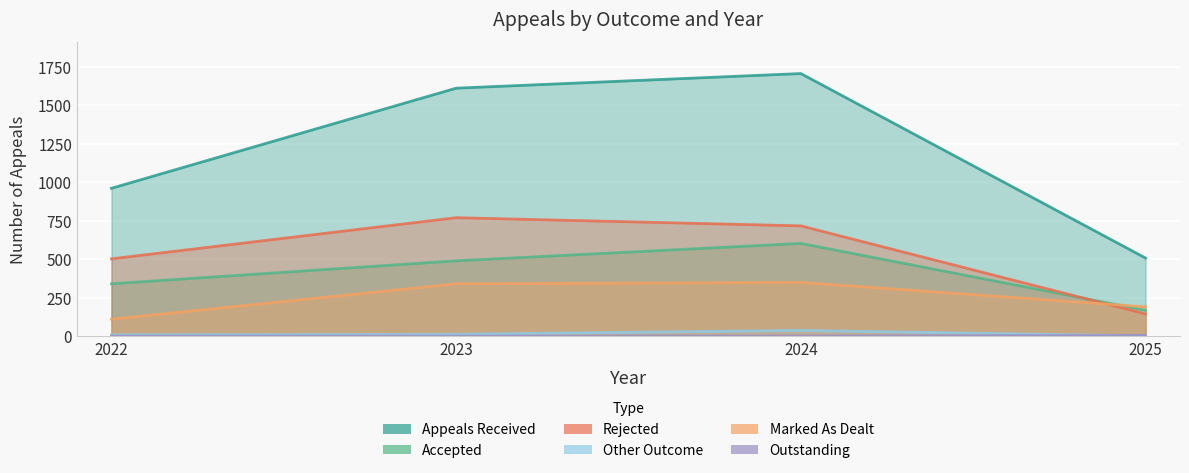

At which category does the chart reach its peak across all series?

2024